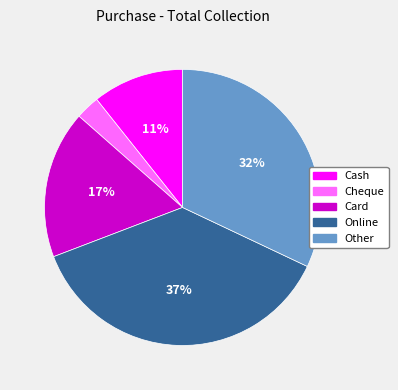

To the nearest percent, what is the difference between the largest and smallest slice percentages?

34%